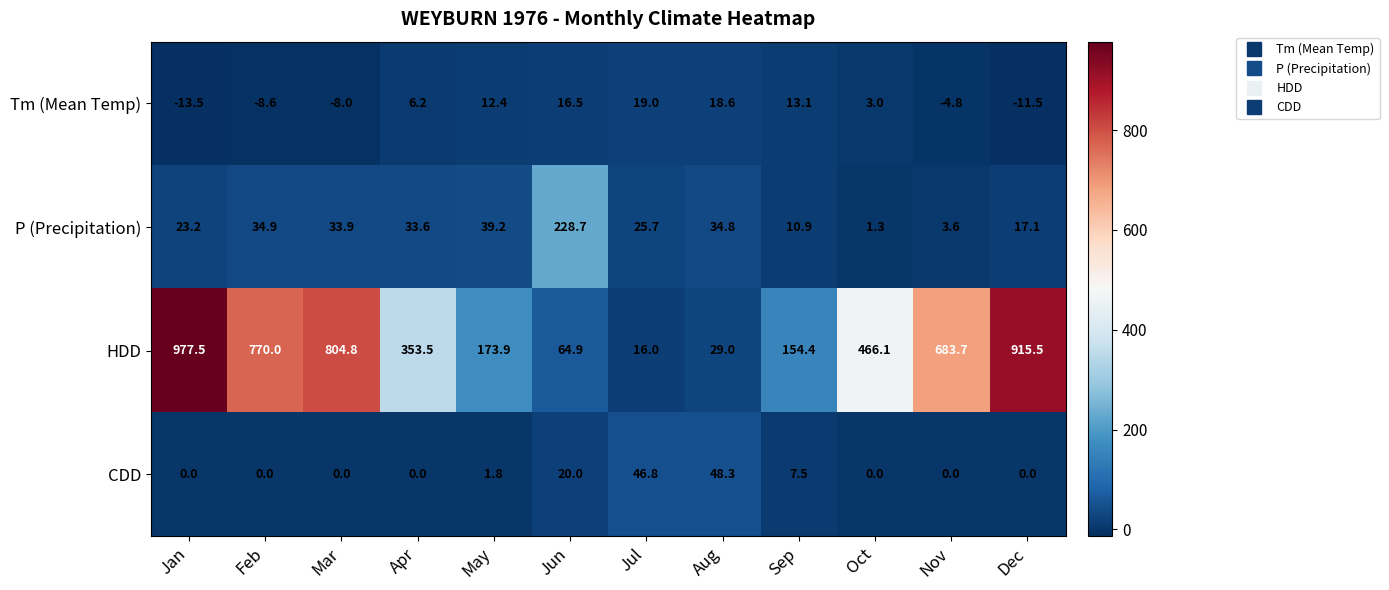

At which label is Tm (Mean Temp) closest to 2?

Oct